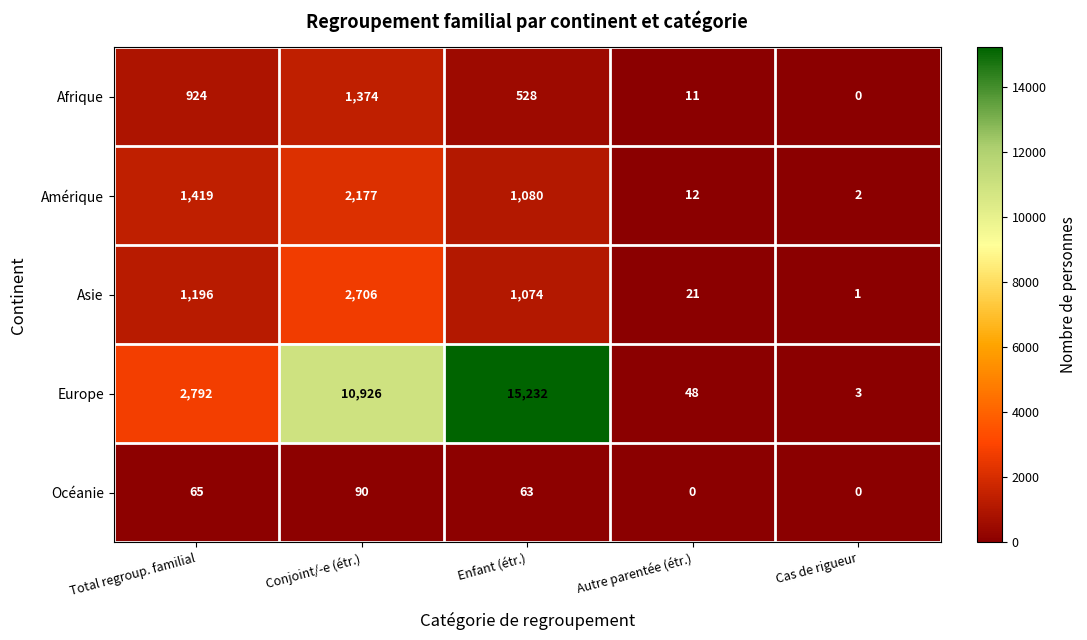

What is the difference between the maximum and minimum values in the Europe series?

15229